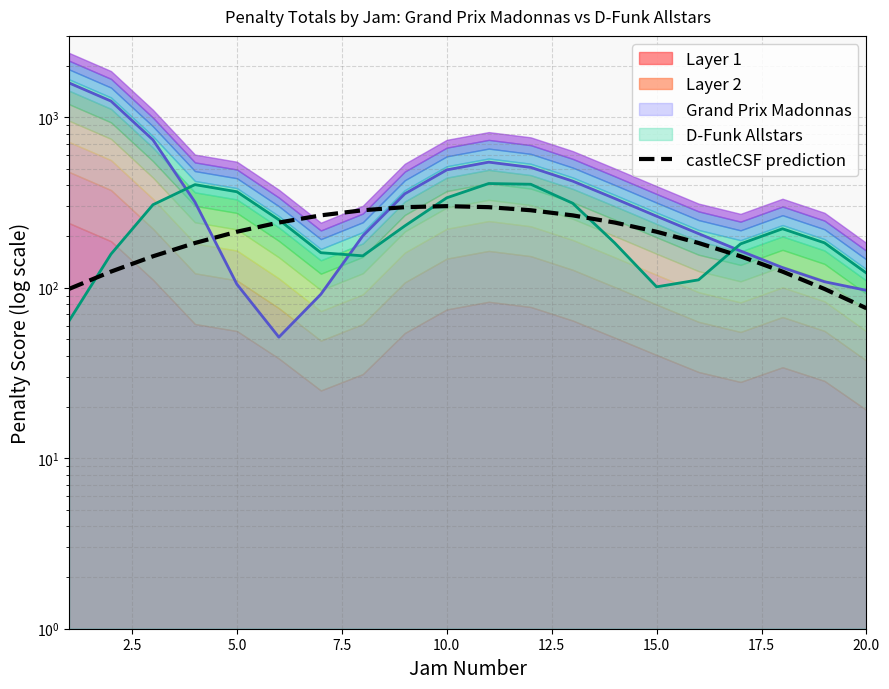

What is the difference between the maximum and minimum values?

225.2